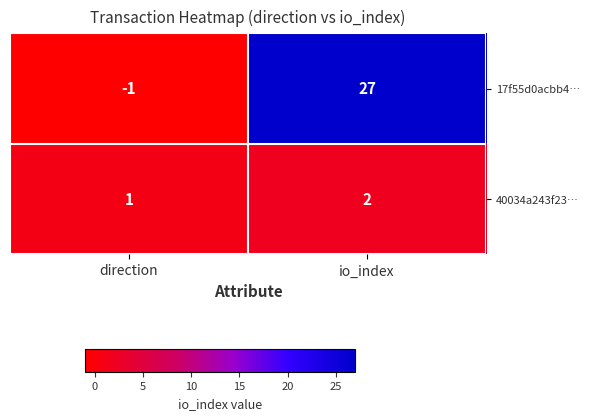

What is the difference between the maximum and minimum values in the 17f55d0acbb4… series?

28